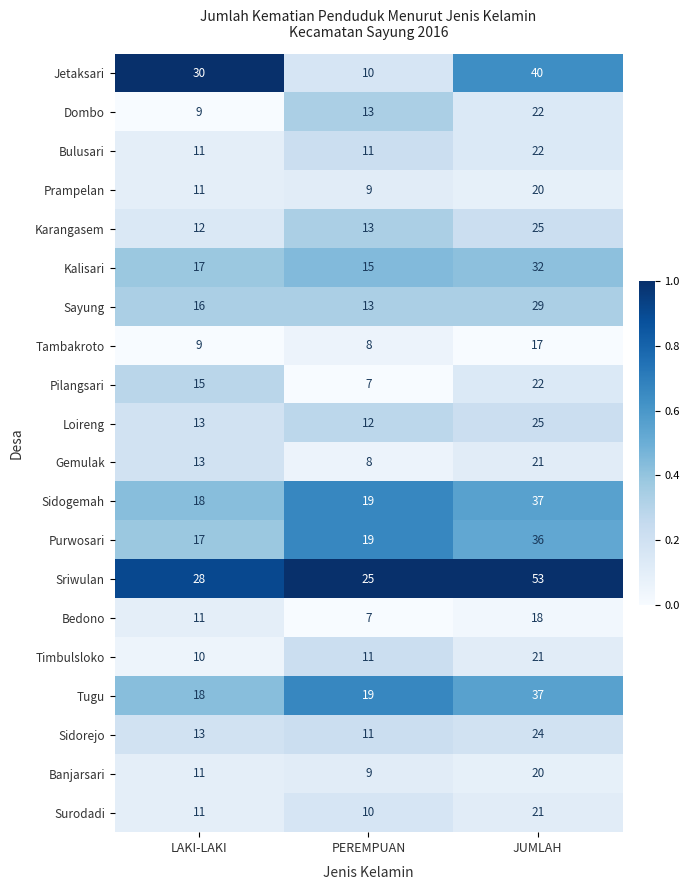

Is the value of Sayung at LAKI-LAKI greater than the value of Tambakroto at JUMLAH?

No